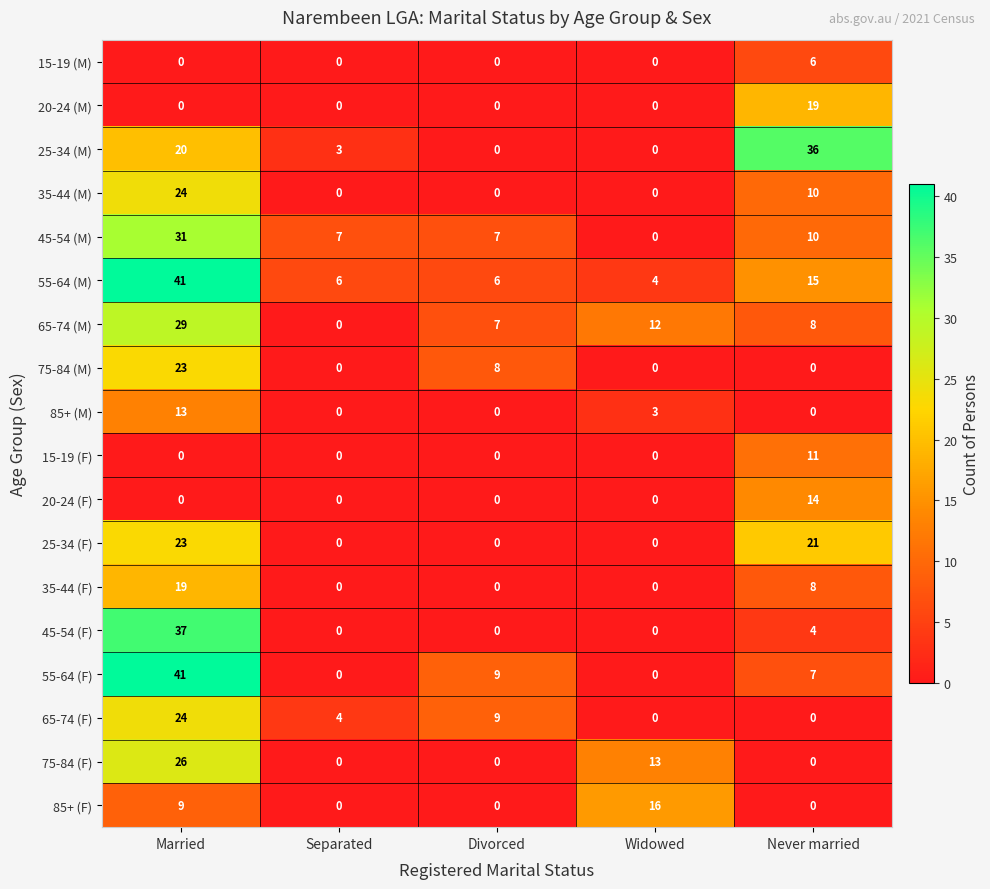

What is the spread (max minus min) of values at Never married?

36